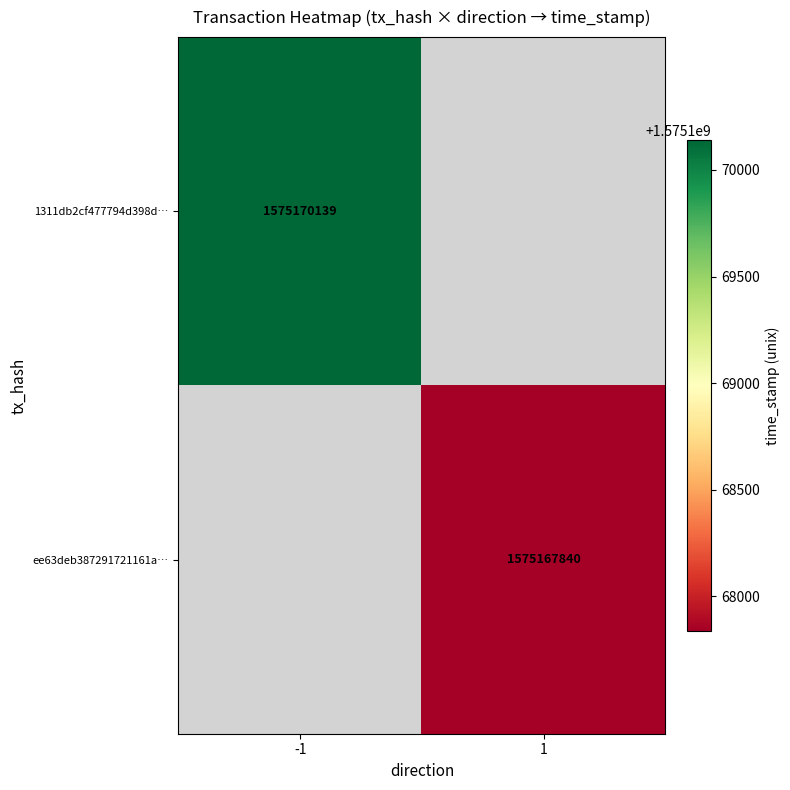

Is it true that 1311db2cf477794d398d… equals 1575170139 at -1?

True